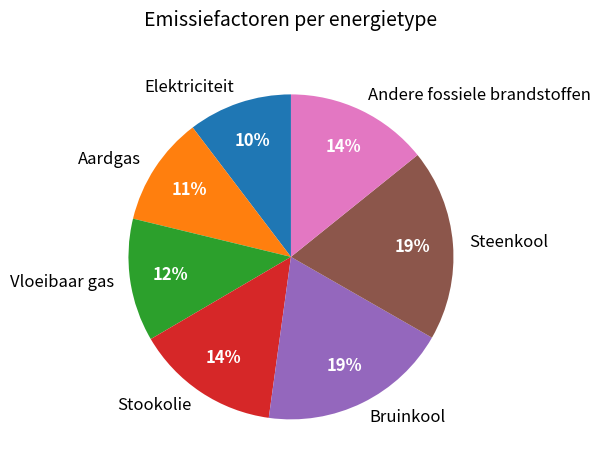

What percentage is the Bruinkool slice, to the nearest percent?

19%